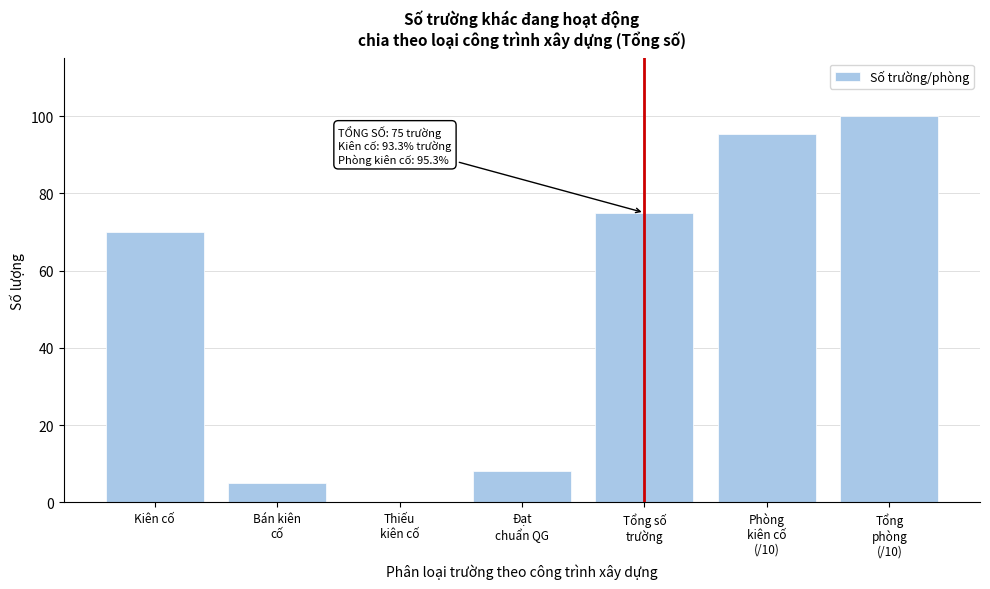

Where is the data nearest to the value 50?

Kiên cố